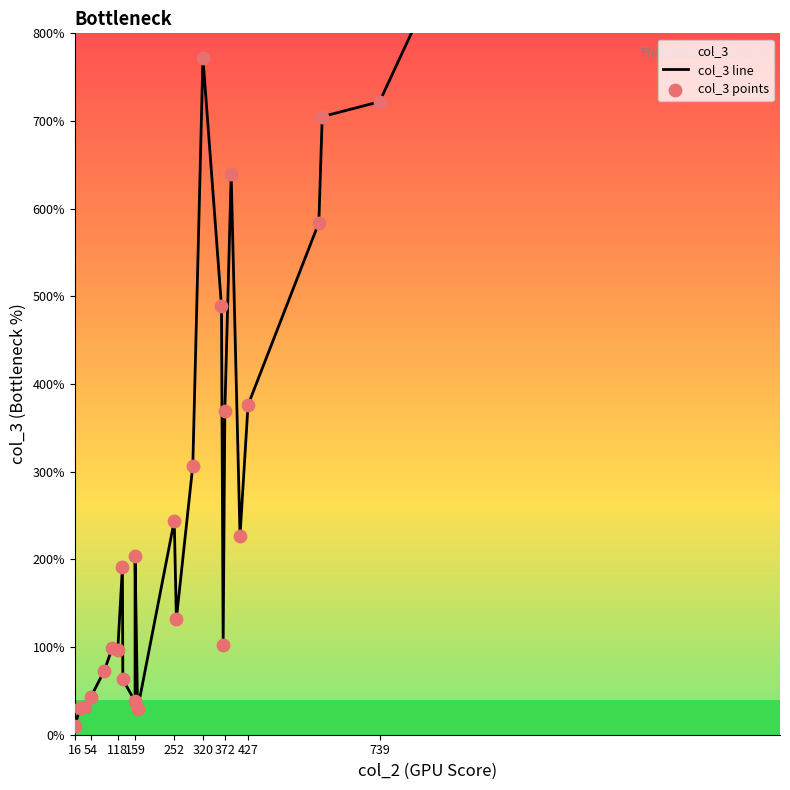

Which series reaches the minimum Y coordinate?

col_3 line